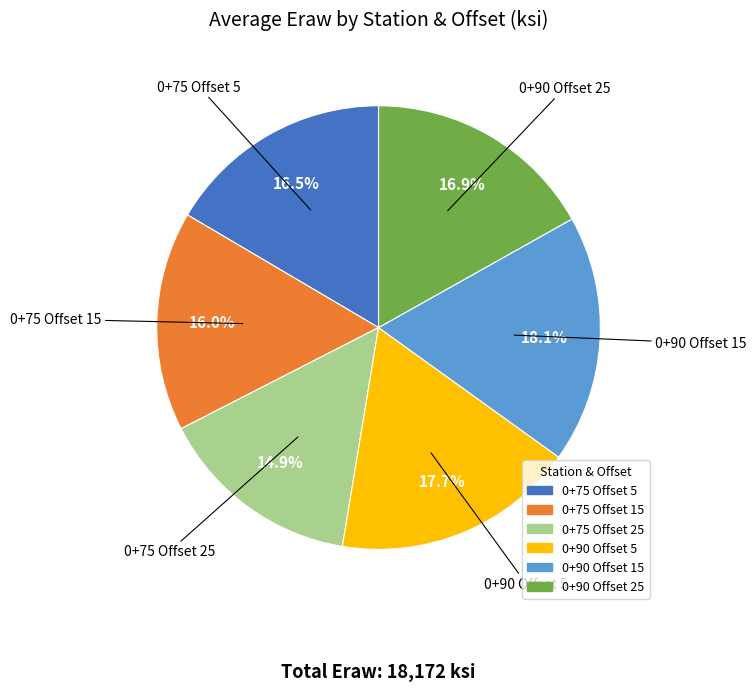

Between 0+75 Offset 5 and 0+75 Offset 25, which is larger?

0+75 Offset 5